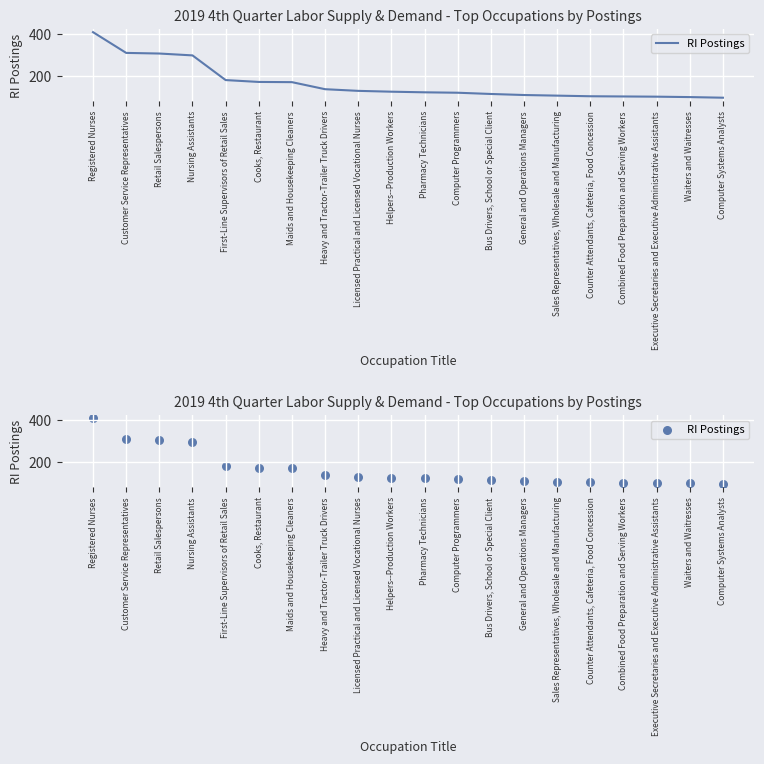

What is the change in value from Registered Nurses to Licensed Practical and Licensed Vocational Nurses?

-283